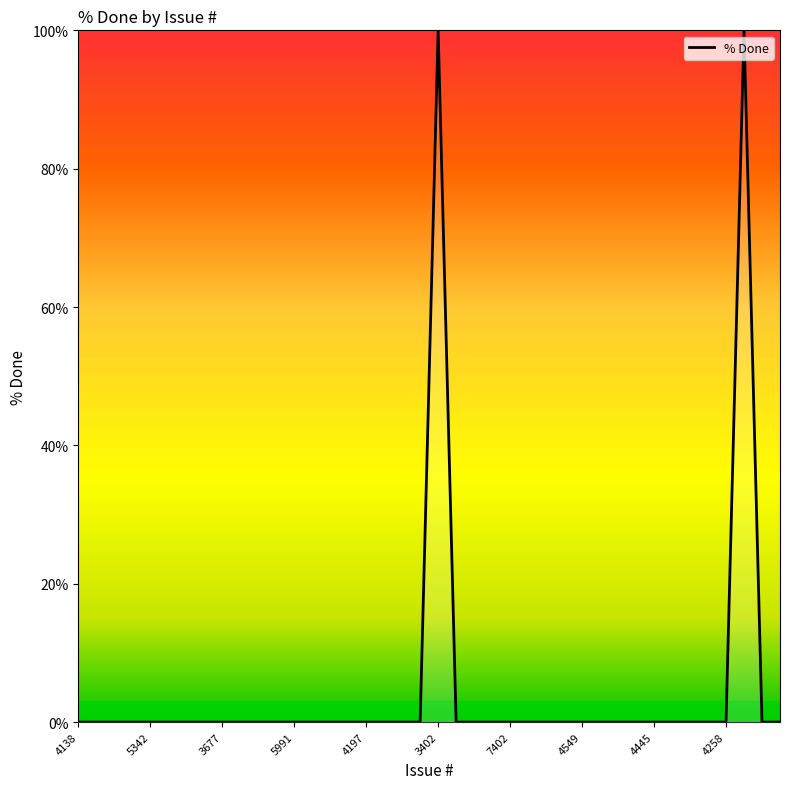

What is the maximum value shown in the chart?

100